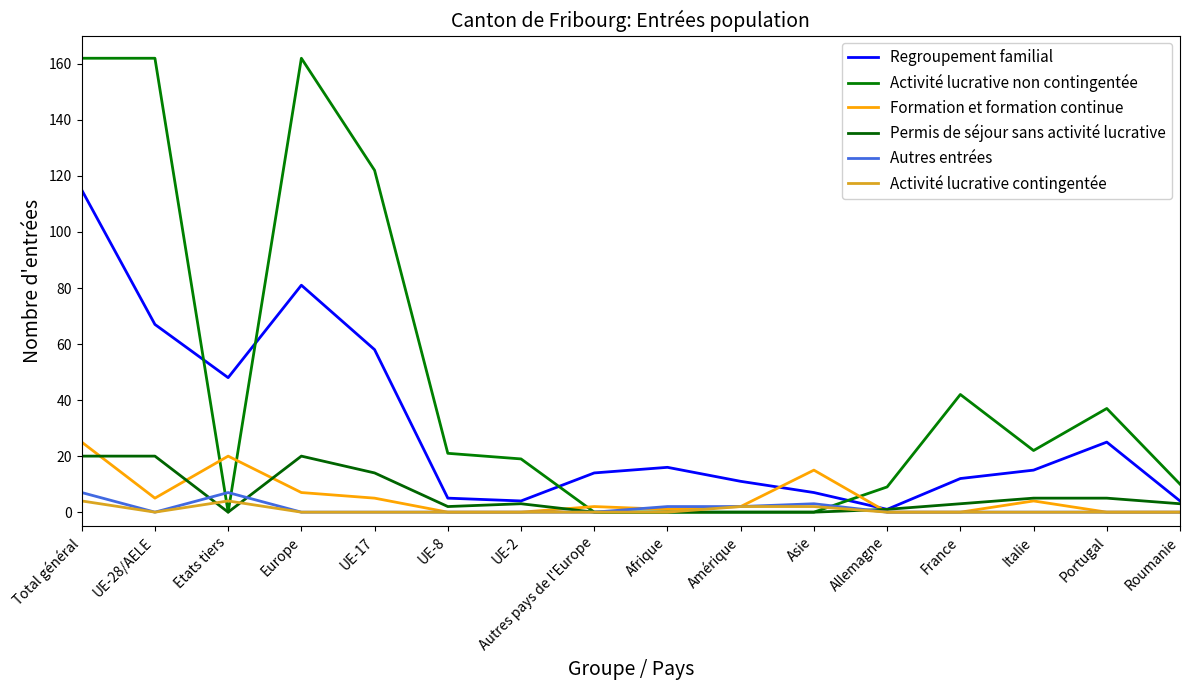

At which category does Formation et formation continue reach its first local valley?

UE-28/AELE